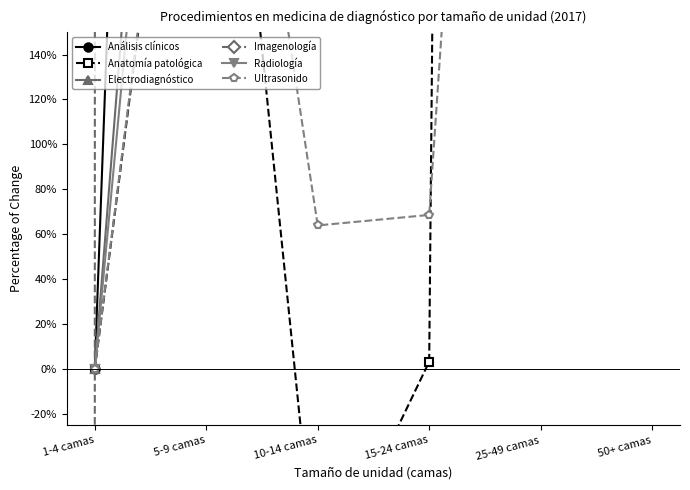

Where is Imagenología nearest to the value 17279250?

25-49 camas